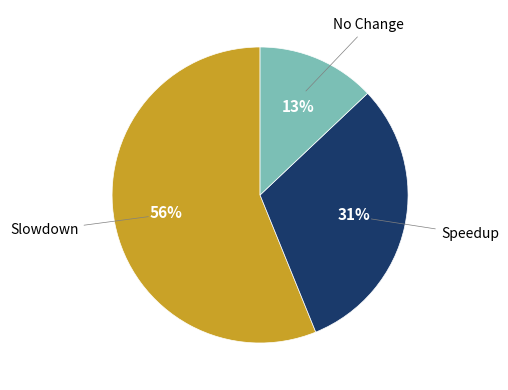

To the nearest percent, what is the average slice percentage?

33%